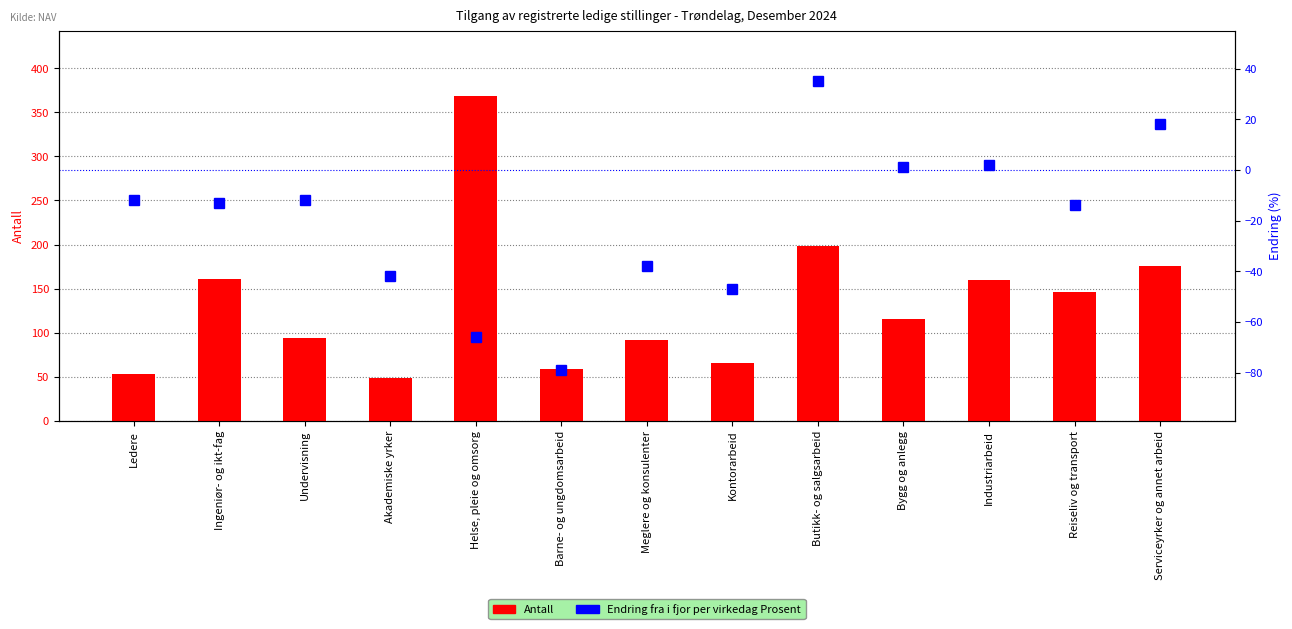

Between Ingeniør- og ikt-fag and Barne- og ungdomsarbeid, which series saw the biggest shift?

Antall